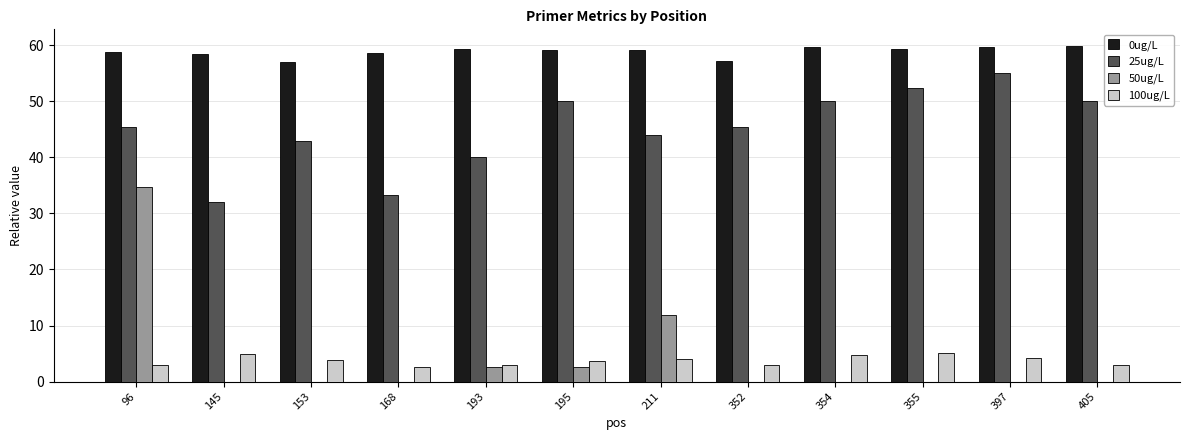

The 25ug/L series shows 77.5 at 354. True or false?

False